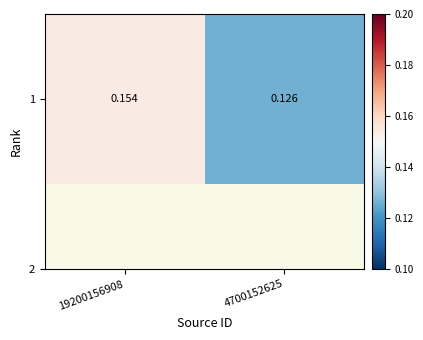

Is it true that the value at 4700152625 is 0.2?

False